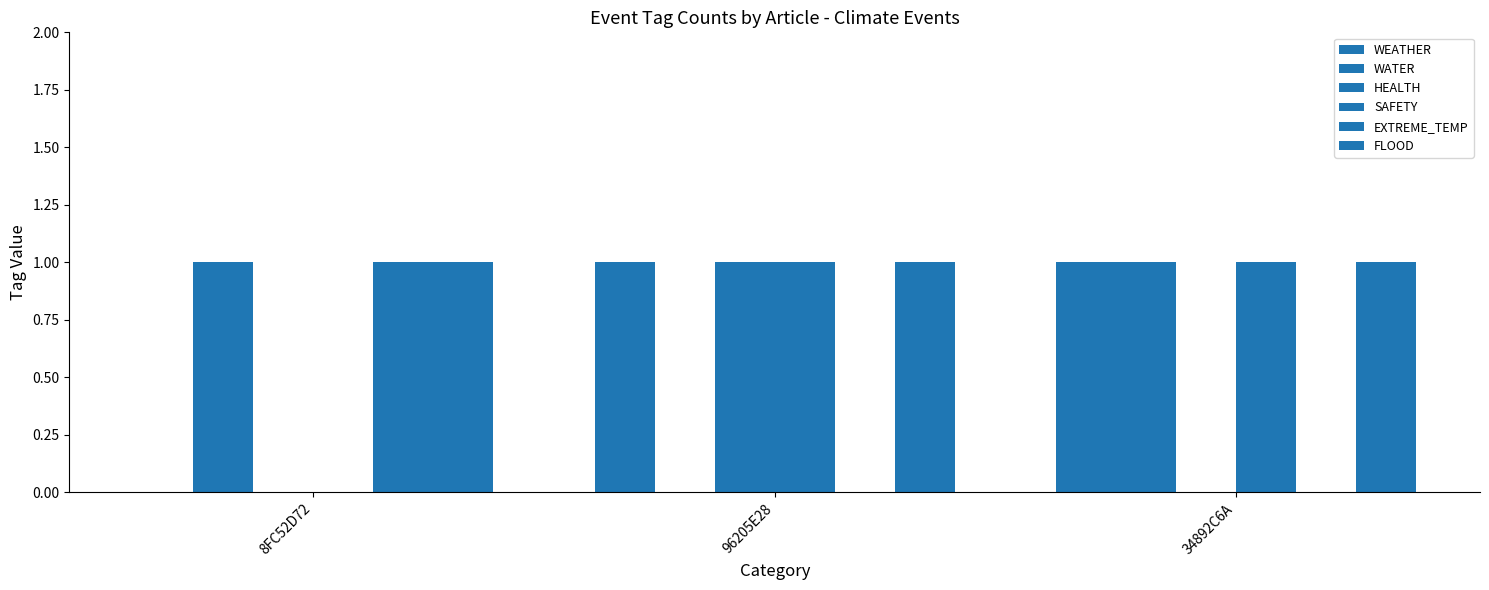

How many groups of bars are there?

3